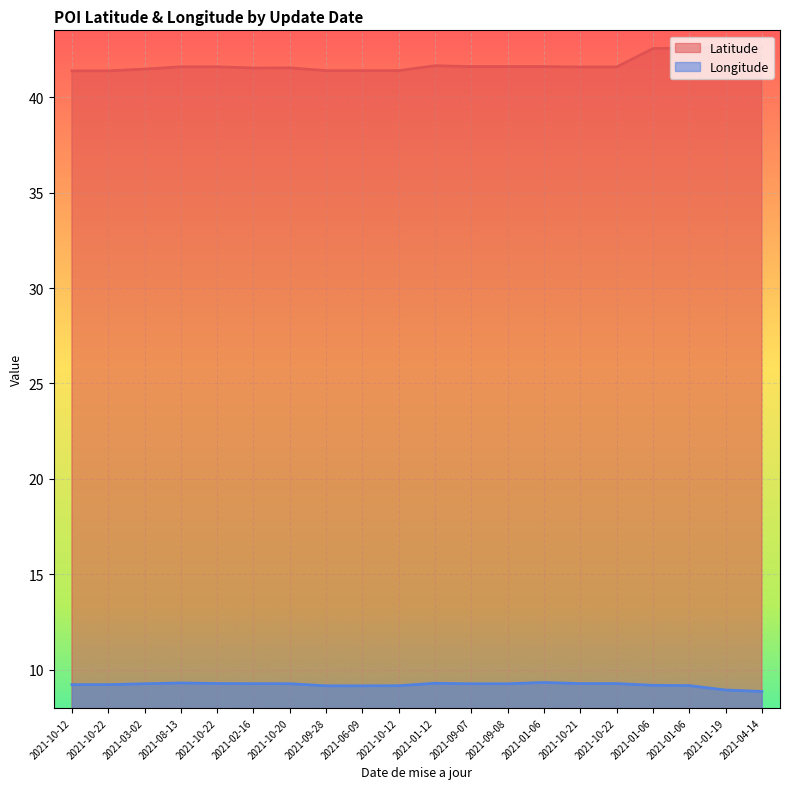

What are all the series names shown in the legend?

Latitude, Longitude